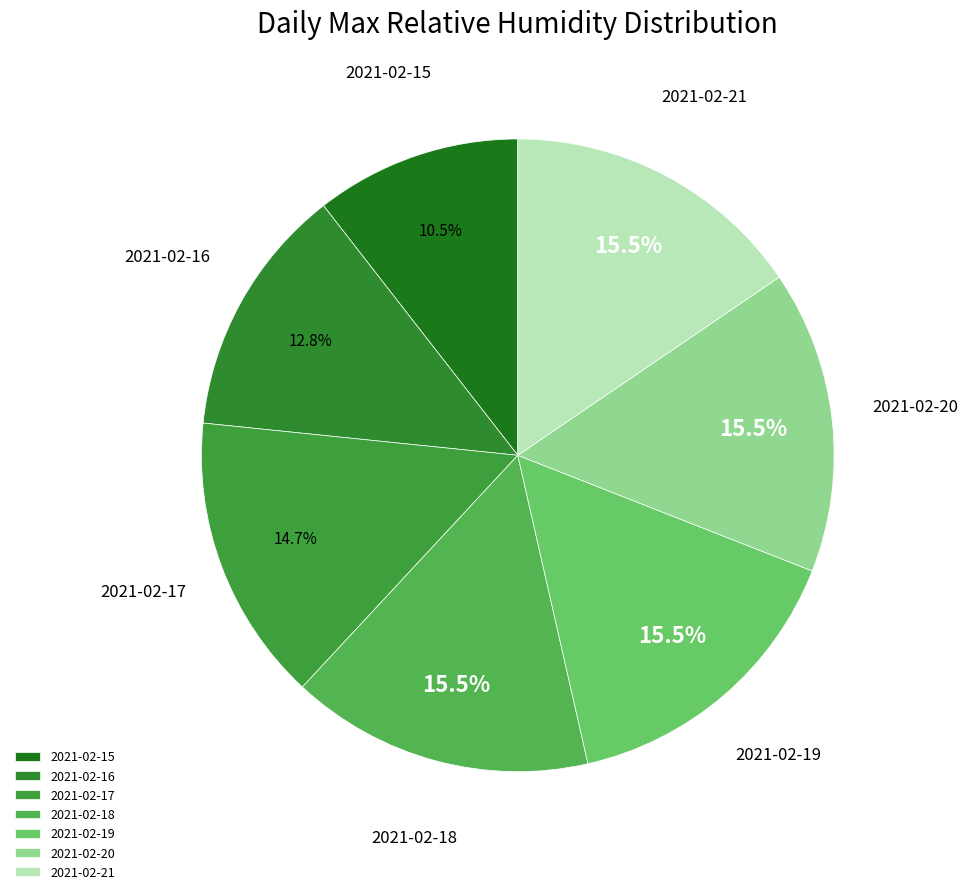

To the nearest percent, what is the difference between the largest and smallest slice percentages?

5%